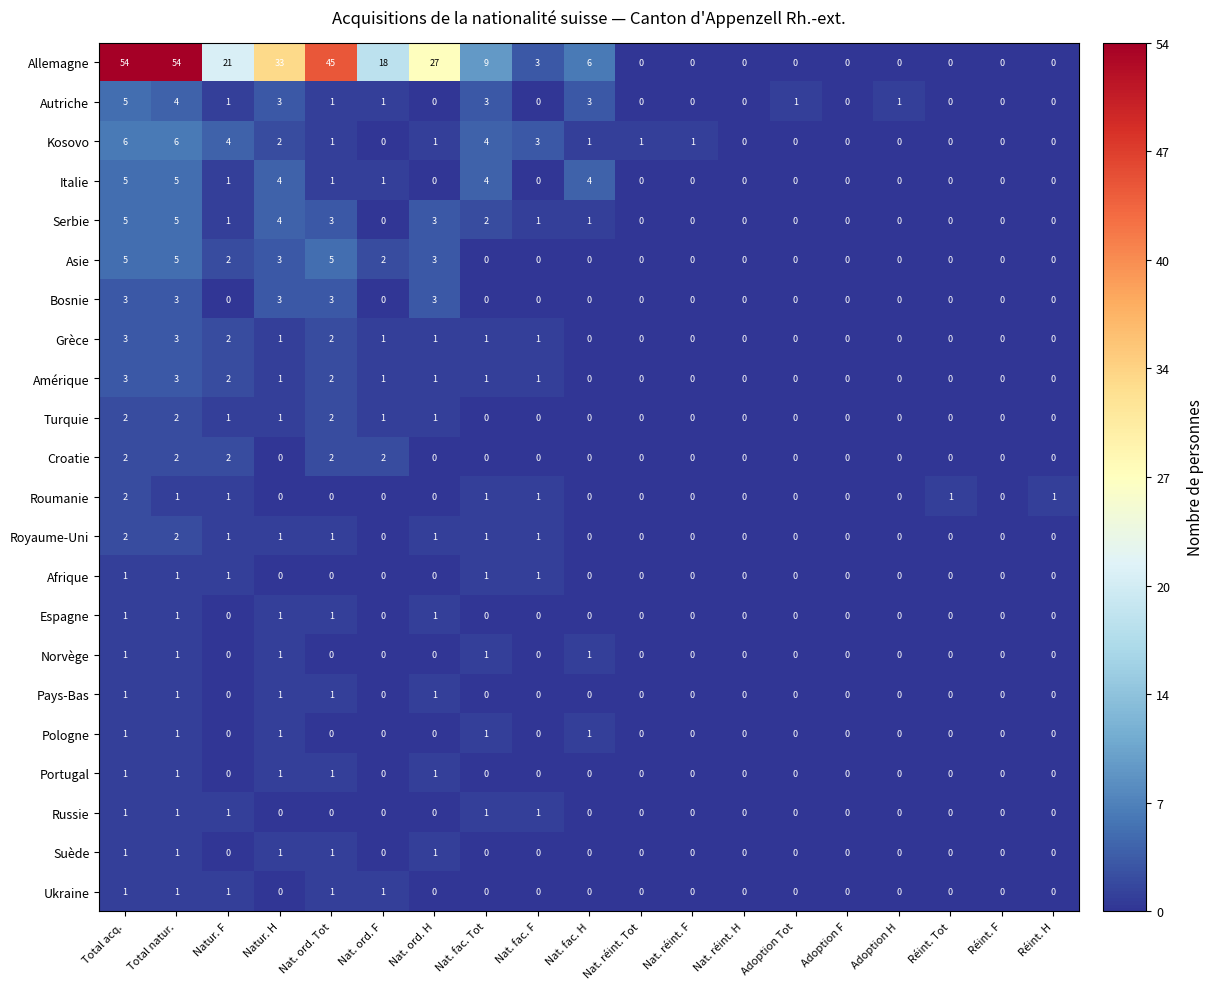

What is the greatest value displayed?

54